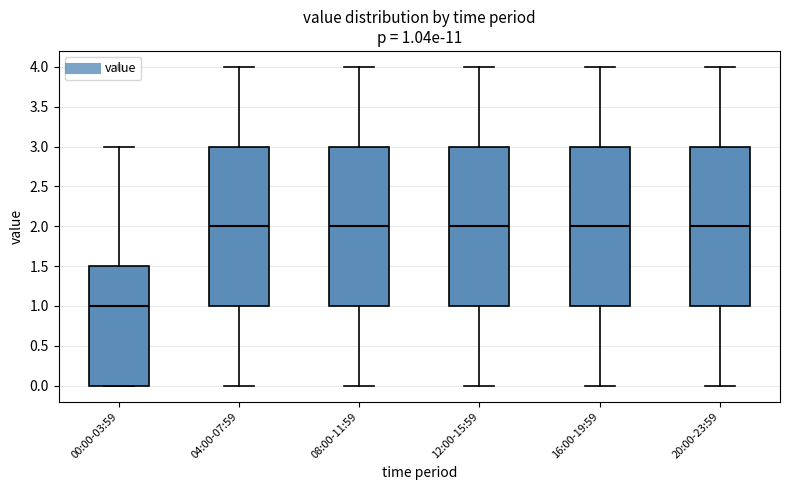

Which box has the lowest median line?

00:00-03:59